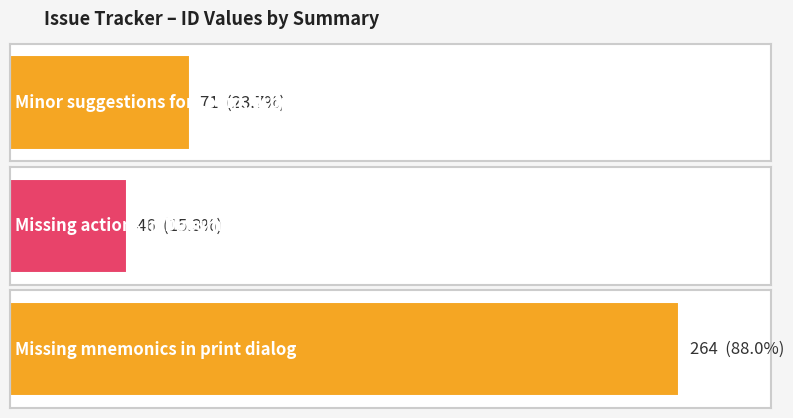

What is the maximum value shown in the chart?

264